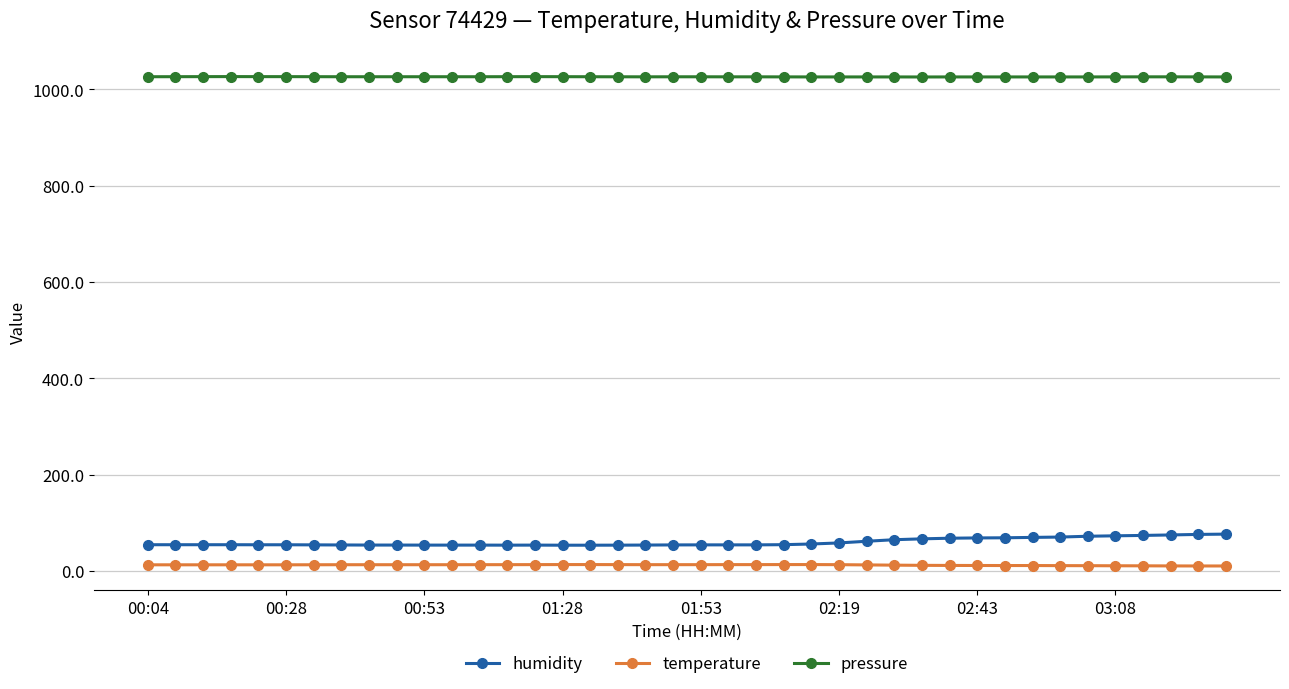

What is the difference between the second highest and minimum values in the humidity series?

22.4